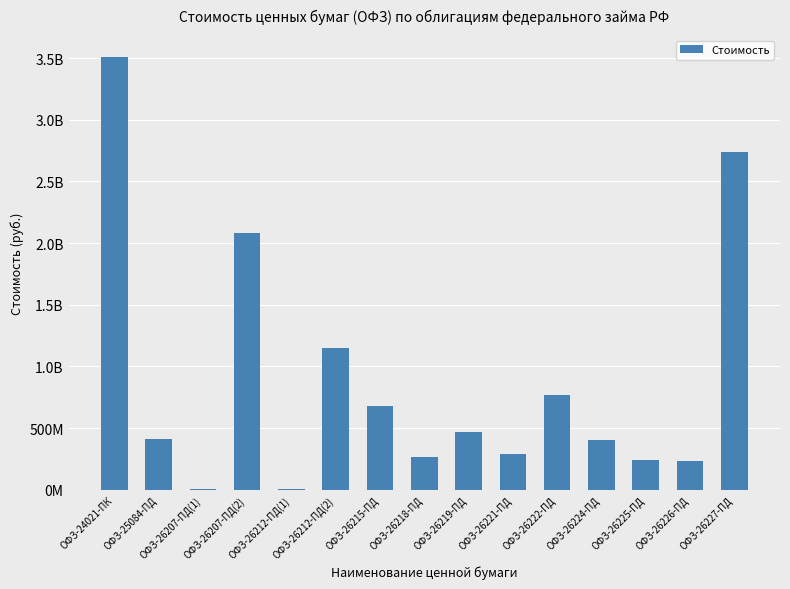

Read the value at ОФЗ-26215-ПД.

677086718.0